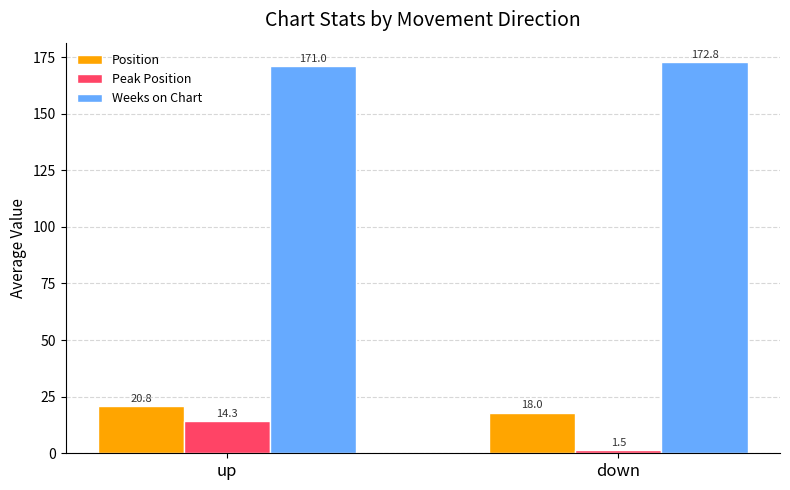

What are all the series names shown in the legend?

Position, Peak Position, Weeks on Chart